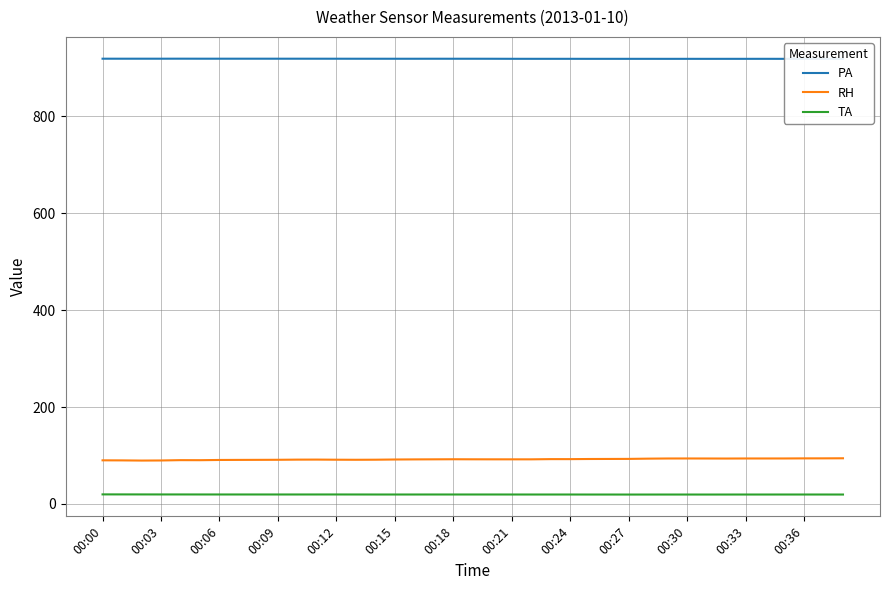

How many lines are shown in the chart?

3